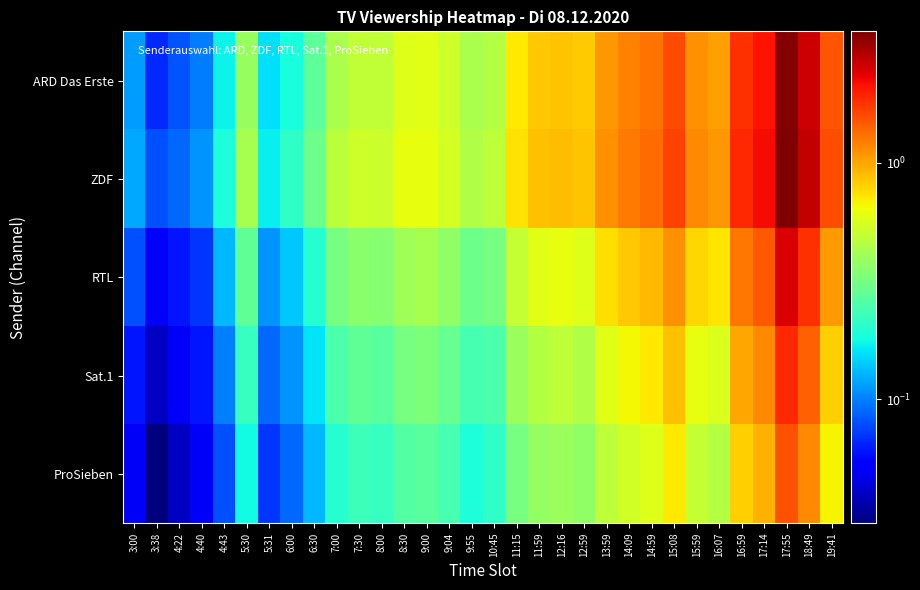

Between 16:59 and 8:30, which is larger?

16:59